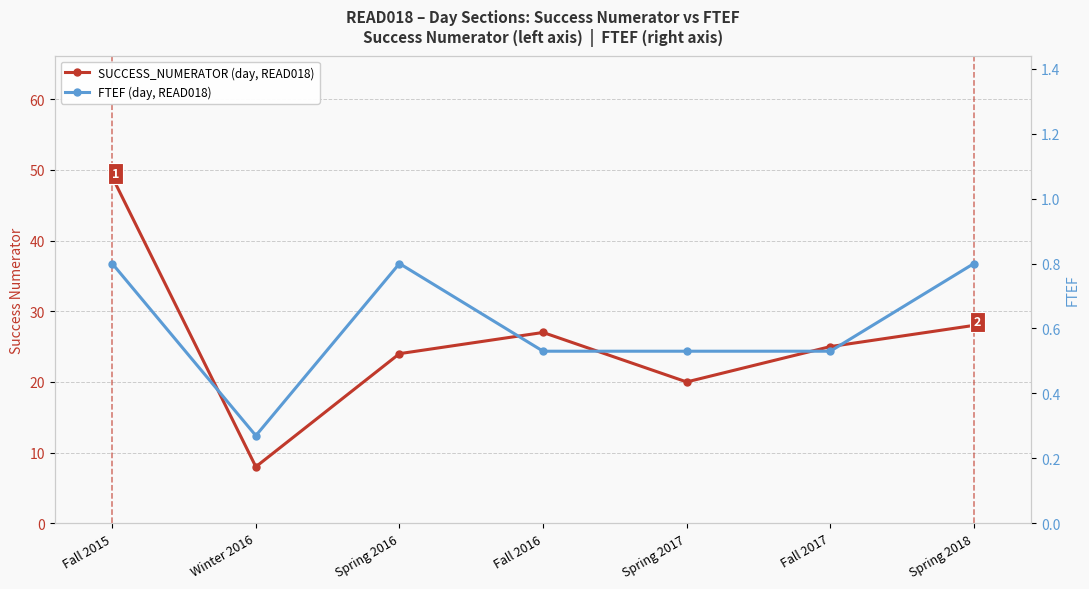

Between Fall 2015 and Spring 2017, which series saw the biggest shift?

SUCCESS_NUMERATOR (day, READ018)